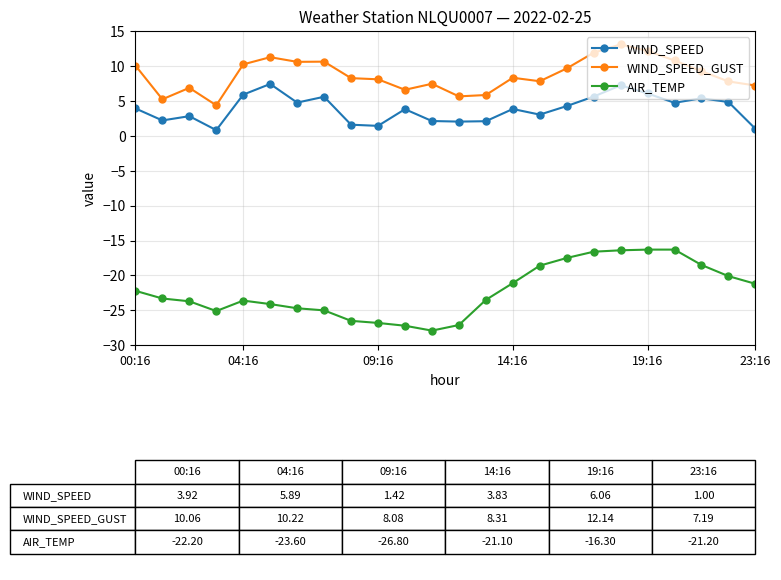

Rank the series by their maximum value, from highest to lowest.

WIND_SPEED_GUST, WIND_SPEED, AIR_TEMP